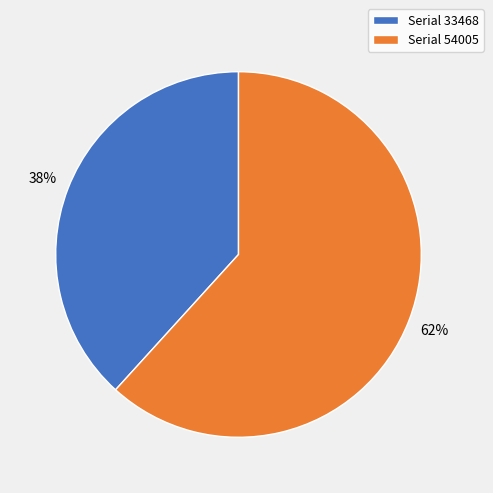

Does any single category account for the majority?

Yes